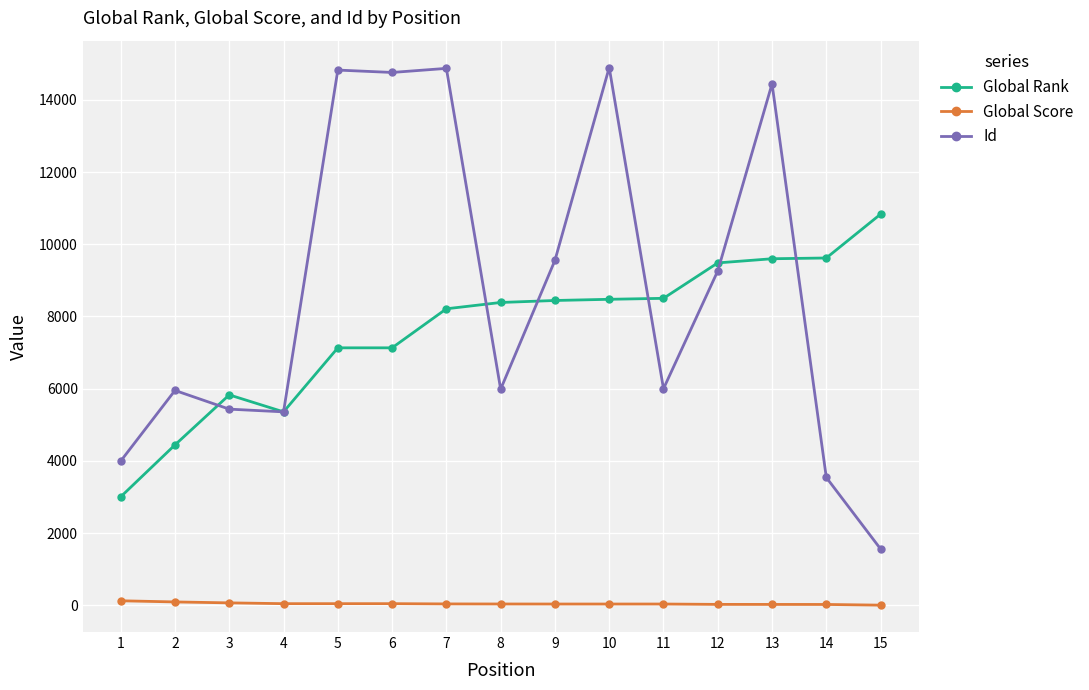

Which series has the largest range (max minus min)?

Id